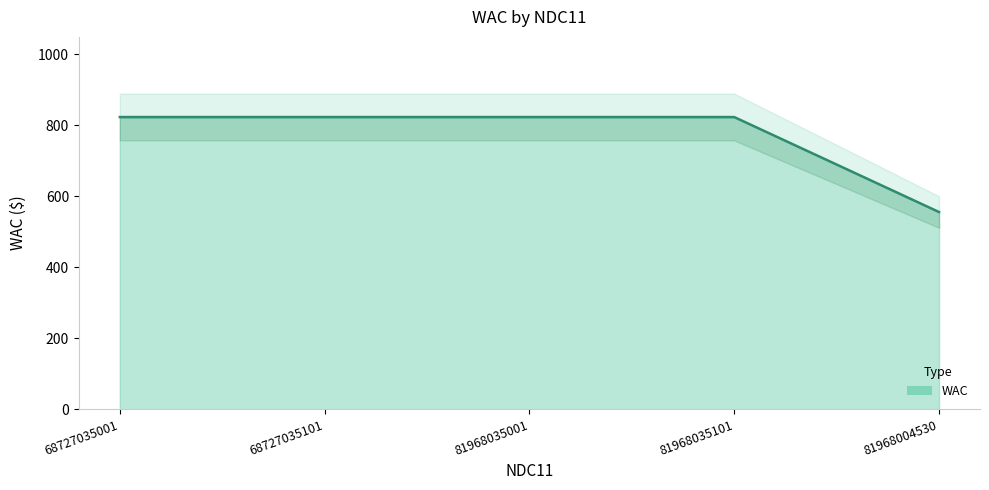

Where does the data first go above 822?

68727035001